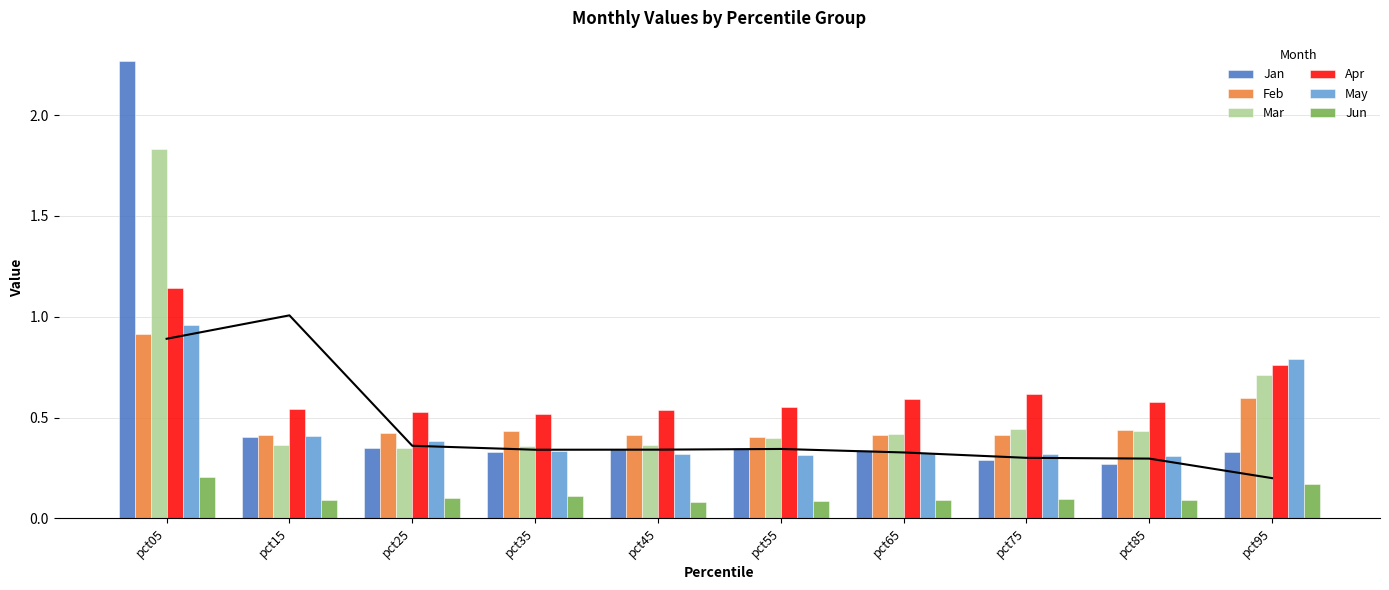

Rank the series by their maximum value, from highest to lowest.

Jan, Mar, Apr, May, Feb, Jun